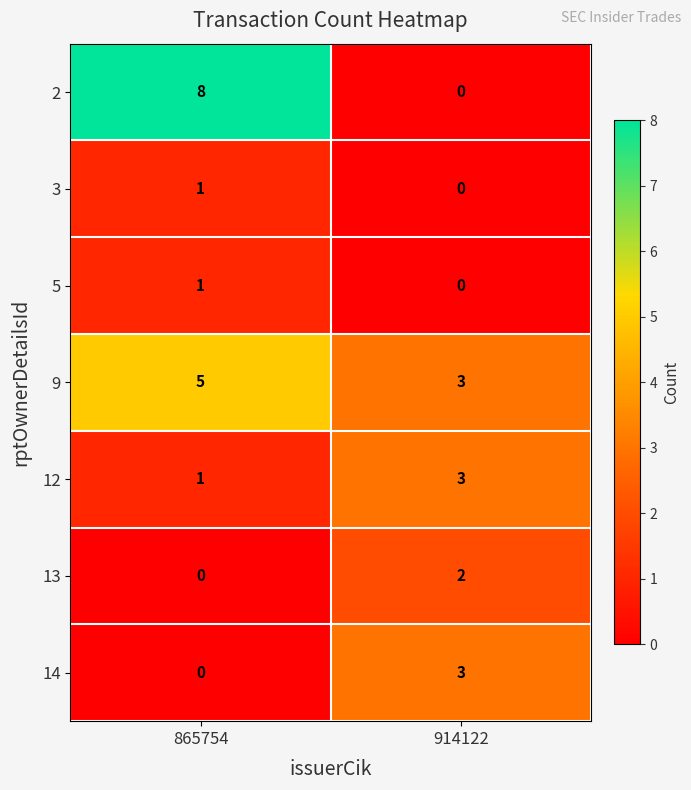

At which category is the sum across all series the highest?

865754